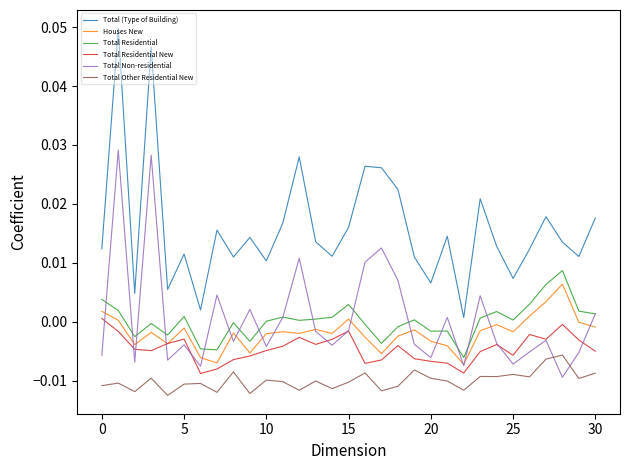

What are all the series names shown in the legend?

Total (Type of Building), Houses New, Total Residential, Total Residential New, Total Non-residential, Total Other Residential New